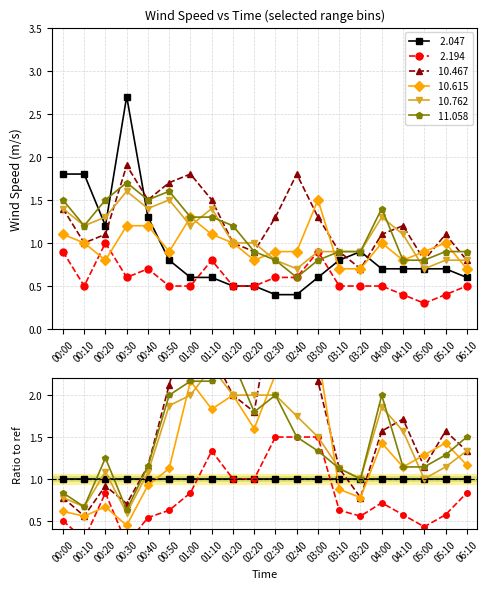

The  10.615 series shows 1.0 at 04:00. True or false?

True